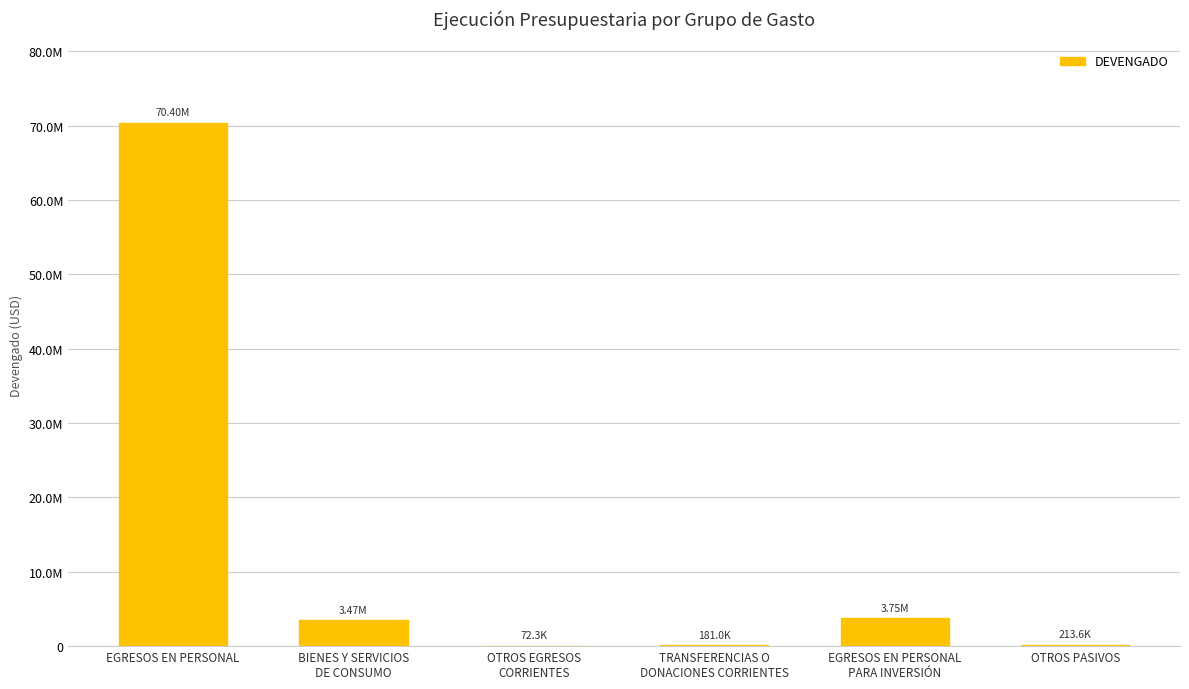

Rank the categories by value from highest to lowest.

EGRESOS EN PERSONAL, EGRESOS EN PERSONAL
PARA INVERSIÓN, BIENES Y SERVICIOS
DE CONSUMO, OTROS PASIVOS, TRANSFERENCIAS O
DONACIONES CORRIENTES, OTROS EGRESOS
CORRIENTES